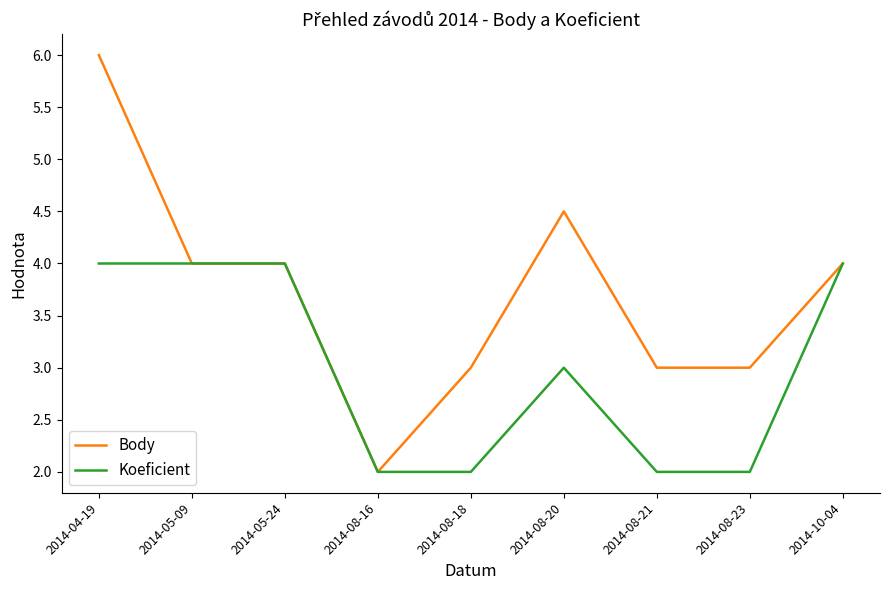

List the series in order of their overall mean, highest first.

Body, Koeficient